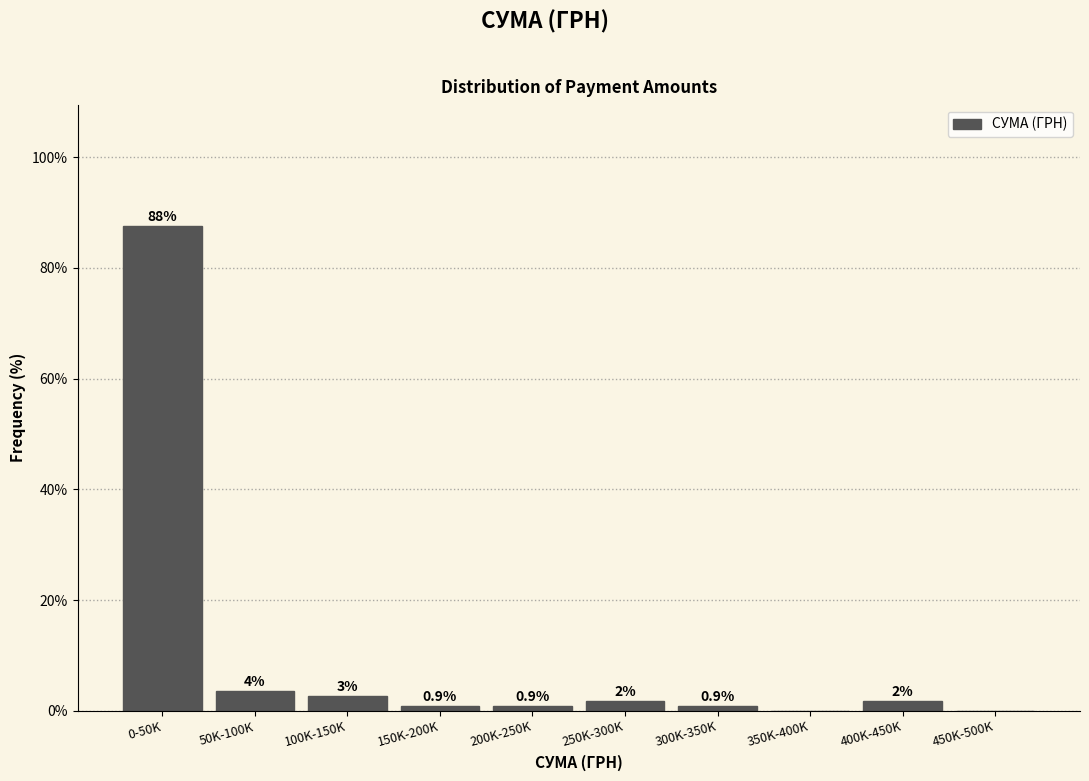

Which label corresponds to the largest value in the chart?

0-50K